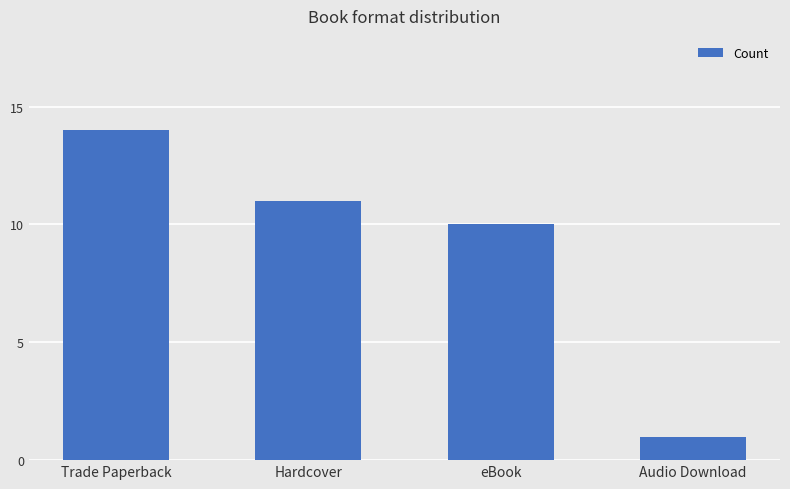

What position from the left is Hardcover?

2